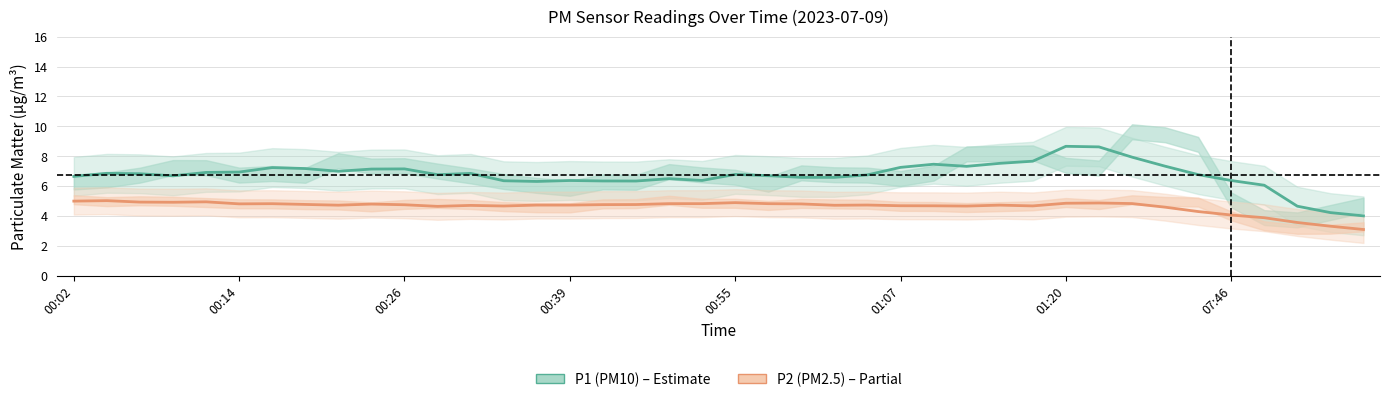

Is it true that P1 (PM10) equals 10.4 at 34?

False